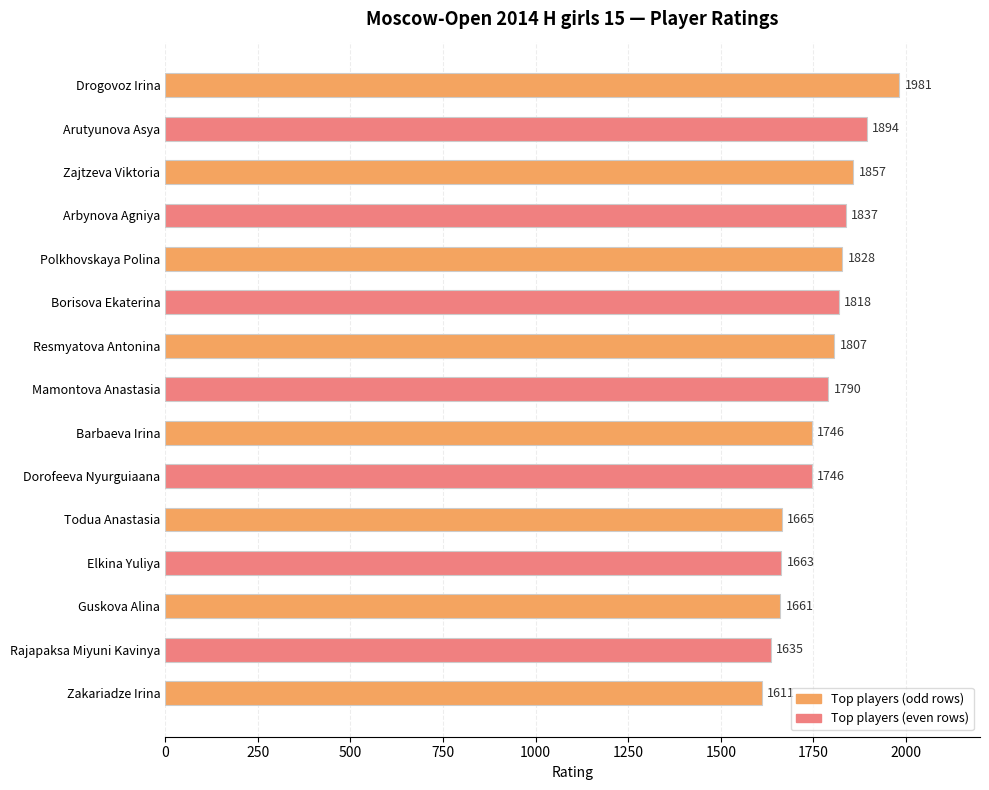

What is the label of the 8th bar from the bottom?

Mamontova Anastasia